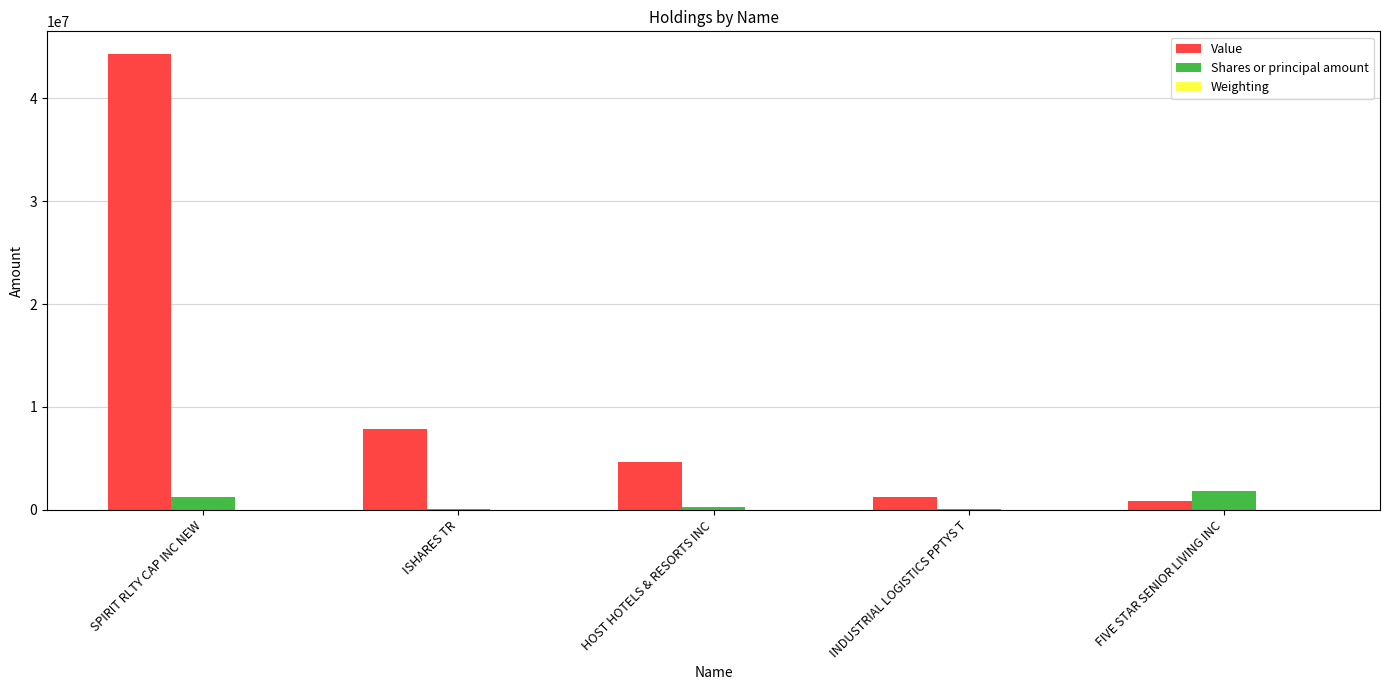

How many distinct data groups are displayed?

3